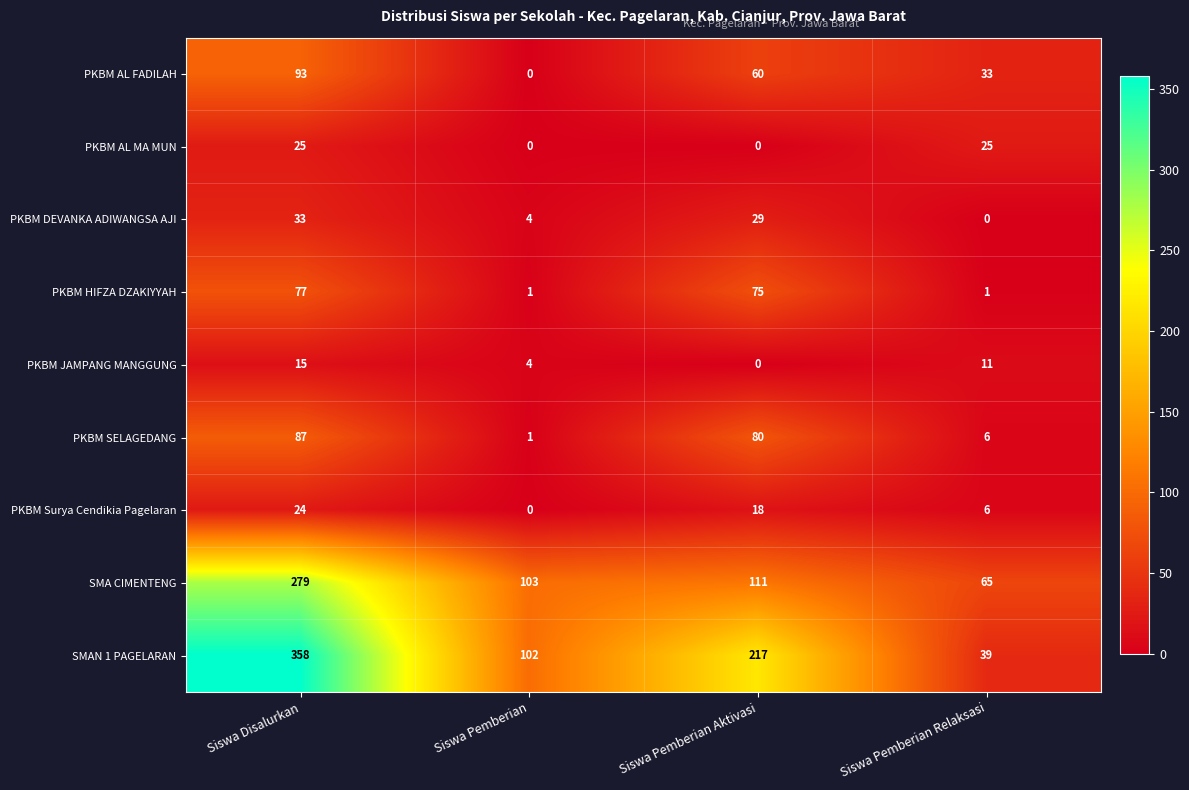

True or false: SMAN 1 PAGELARAN has a value of 378 at Siswa Pemberian Aktivasi.

False